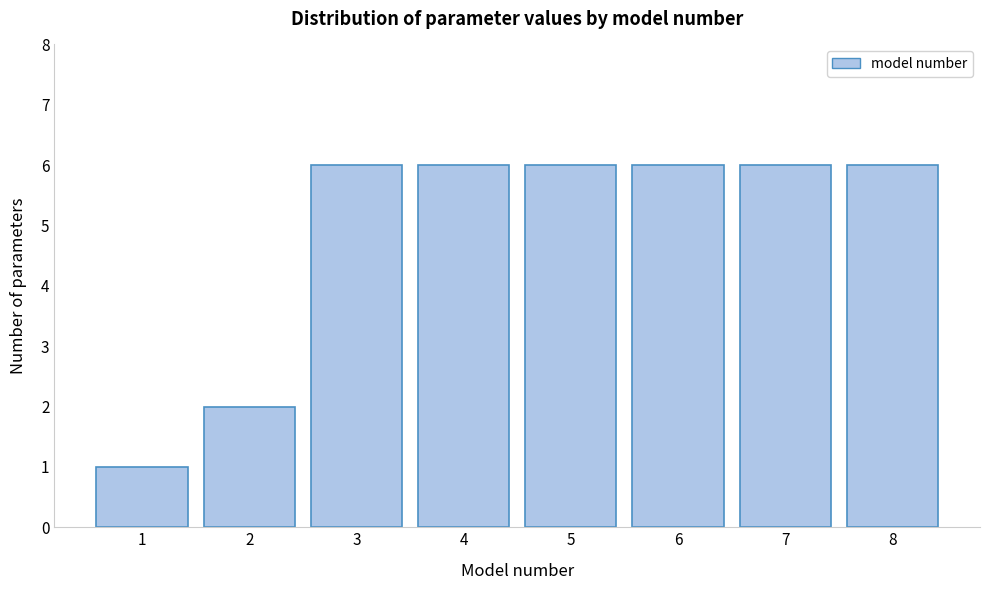

Reading left to right, what are all the values shown in this chart?

1=1	2=2	3=6	4=6	5=6	6=6	7=6	8=6